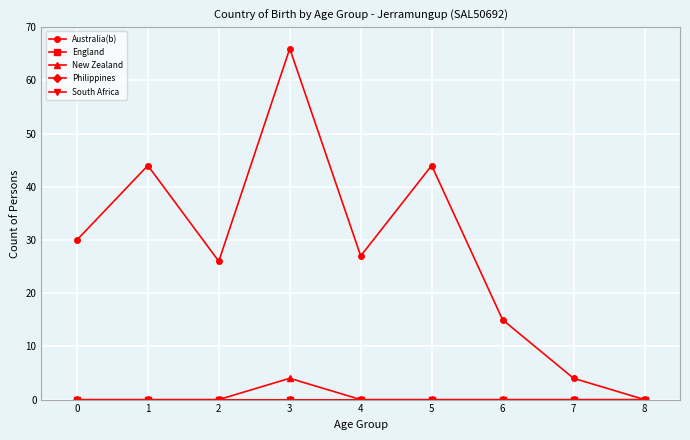

Is this an area chart (filled region under the line)?

No